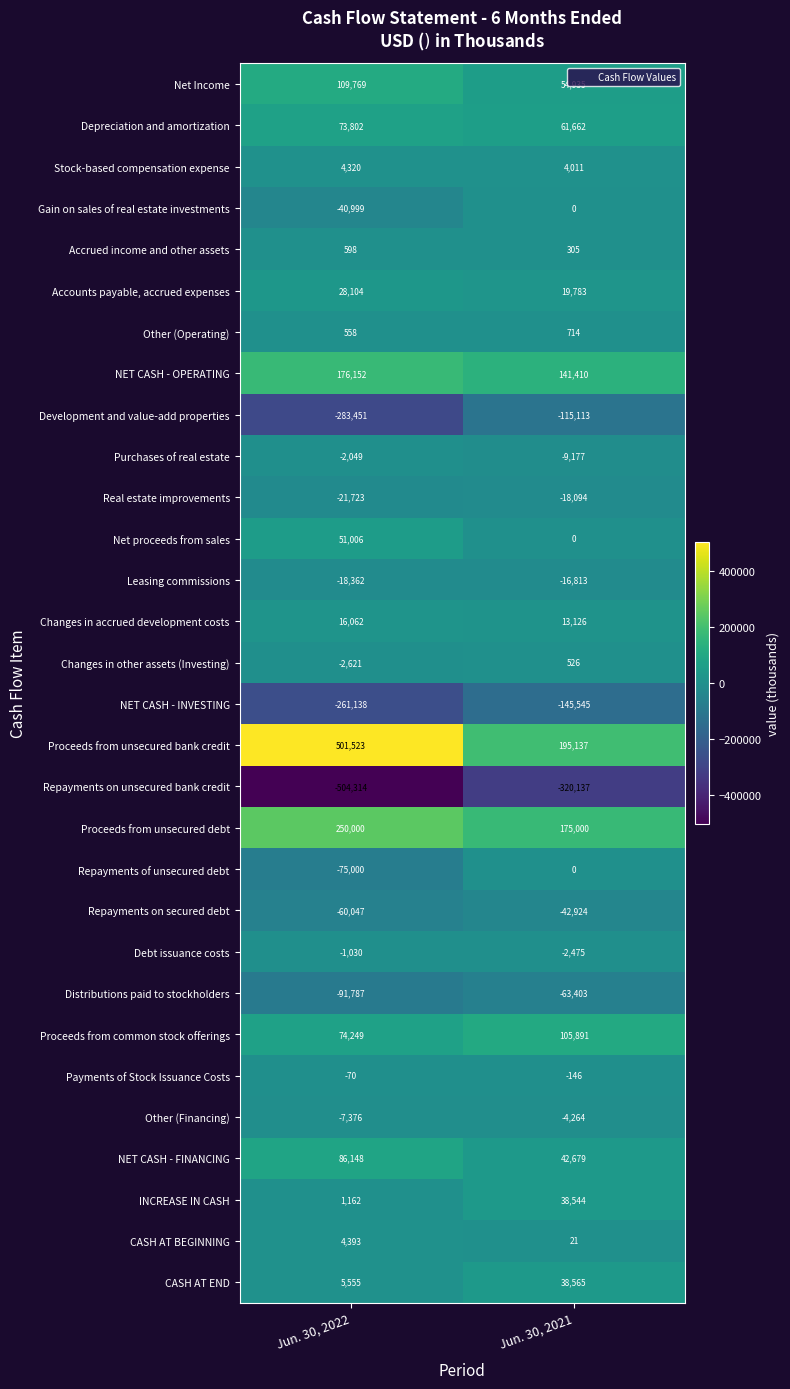

At Jun. 30, 2022, list the series in order from largest to smallest.

Proceeds from unsecured bank credit, Proceeds from unsecured debt, NET CASH - OPERATING, Net Income, NET CASH - FINANCING, Proceeds from common stock offerings, Depreciation and amortization, Net proceeds from sales, Accounts payable, accrued expenses, Changes in accrued development costs, CASH AT END, CASH AT BEGINNING, Stock-based compensation expense, INCREASE IN CASH, Accrued income and other assets, Other (Operating), Payments of Stock Issuance Costs, Debt issuance costs, Purchases of real estate, Changes in other assets (Investing), Other (Financing), Leasing commissions, Real estate improvements, Gain on sales of real estate investments, Repayments on secured debt, Repayments of unsecured debt, Distributions paid to stockholders, NET CASH - INVESTING, Development and value-add properties, Repayments on unsecured bank credit